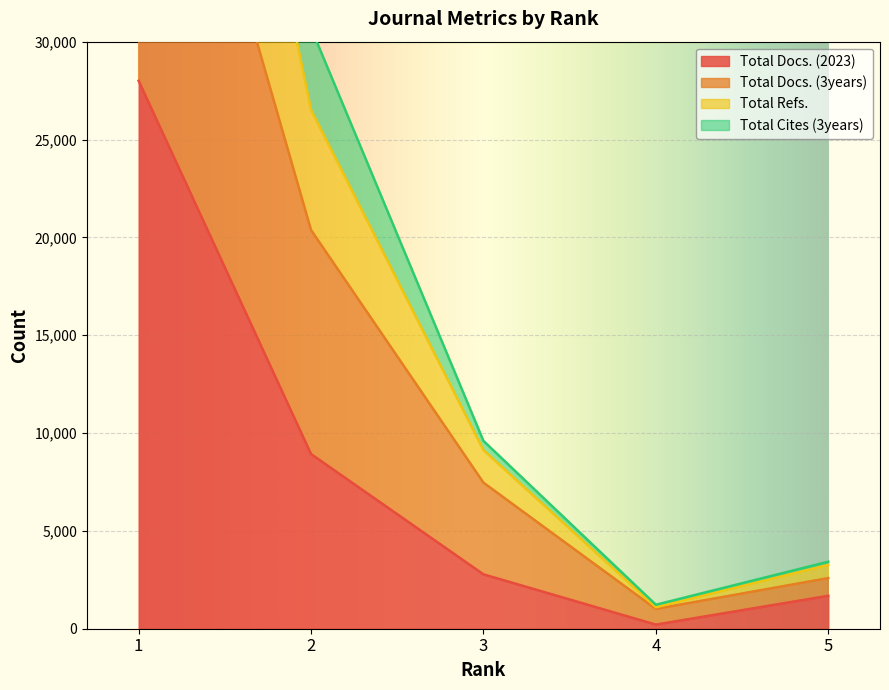

At which label does Total Cites (3years) reach its peak?

1